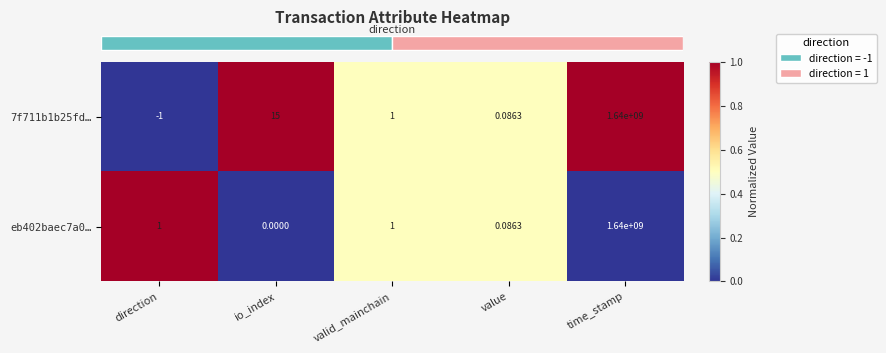

How many data points in 7f711b1b25fd… are less than 1?

2